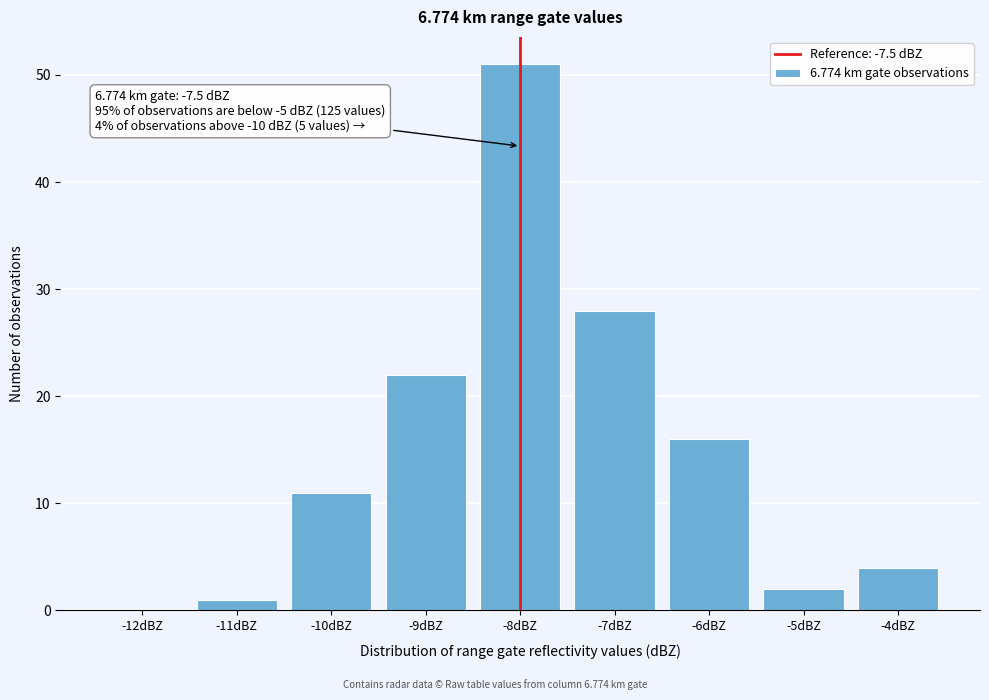

Reading left to right, what are all the values shown in this chart?

-12dBZ=0	-11dBZ=1	-10dBZ=11	-9dBZ=22	-8dBZ=51	-7dBZ=28	-6dBZ=16	-5dBZ=2	-4dBZ=4